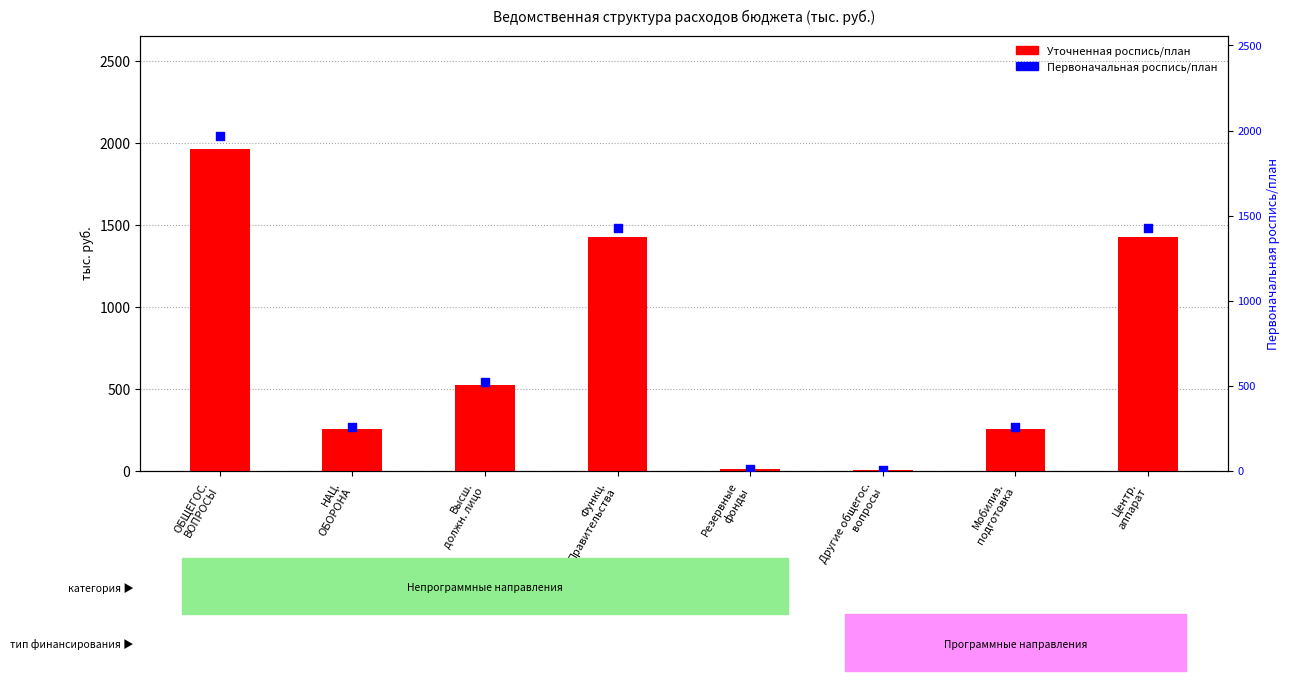

Which series reaches the maximum Y coordinate?

Уточненная роспись/план